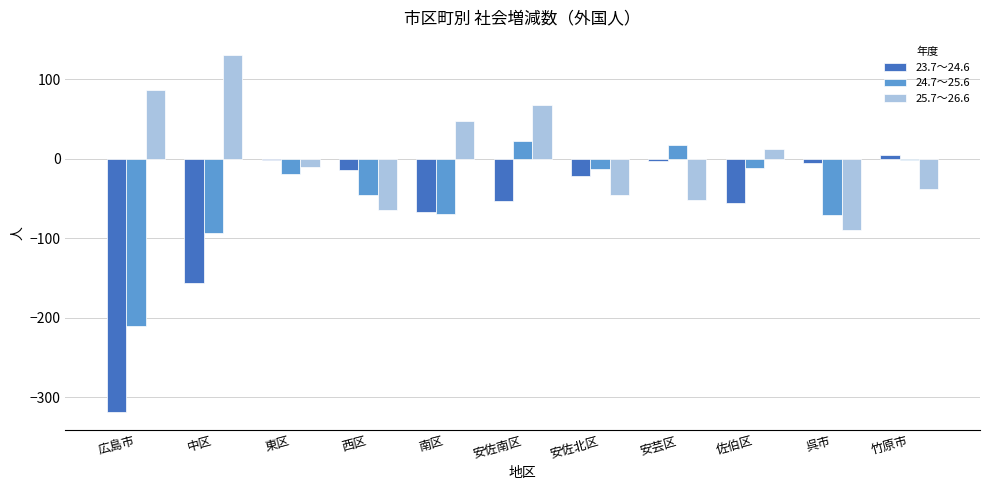

What is the total value across all series at 西区?

-123